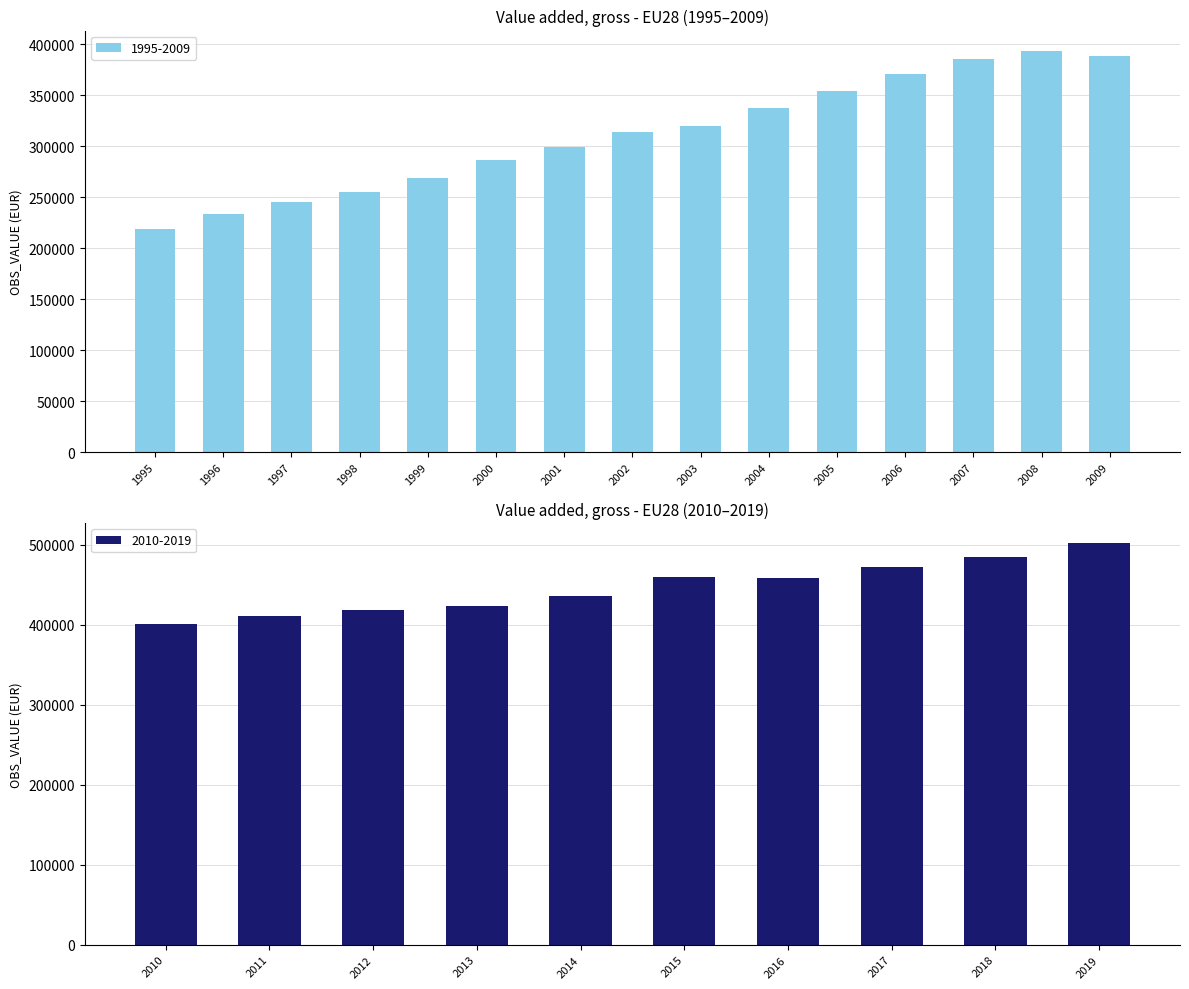

Which has a higher value, 2014 or 2008?

2014